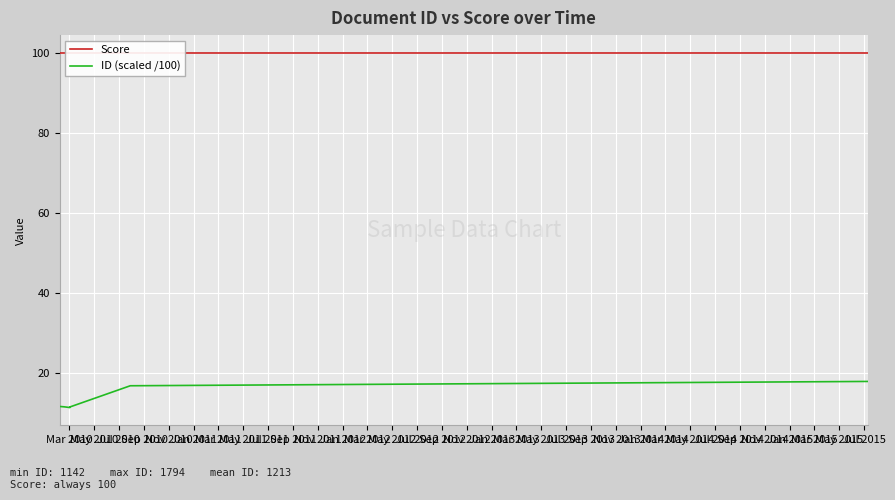

What is the average value of the Score series?

100.0